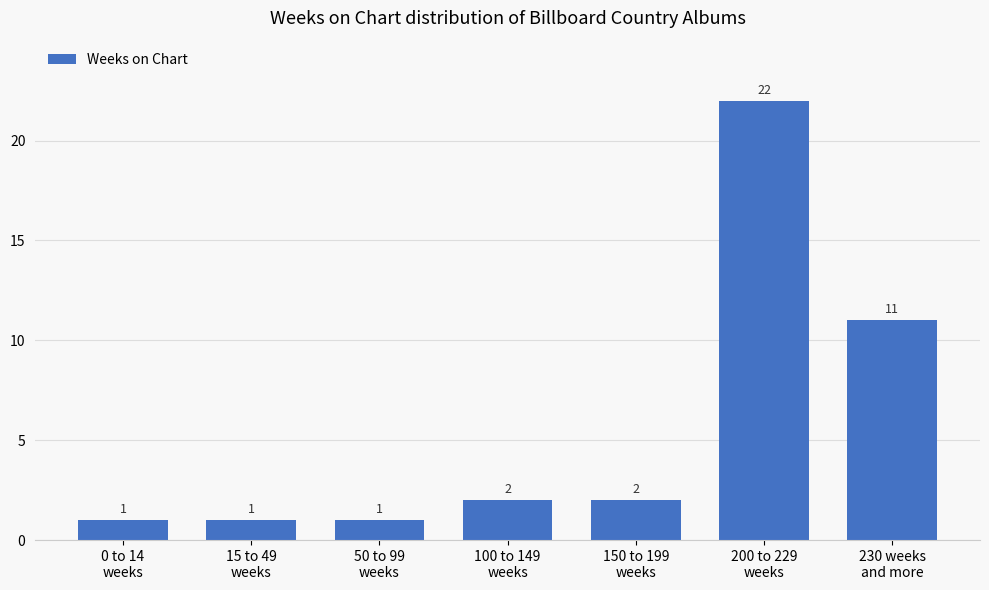

What is the difference between the values at 0 to 14
weeks and 100 to 149
weeks?

1